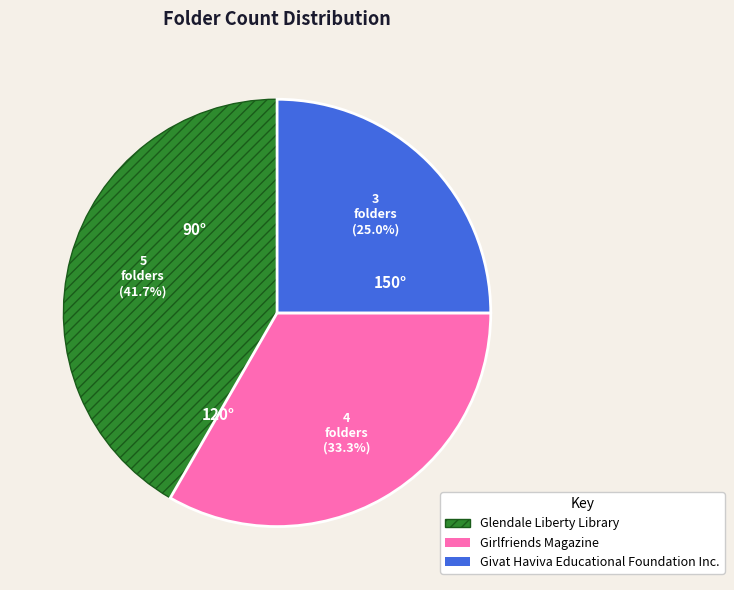

Is there a majority slice in this chart?

No